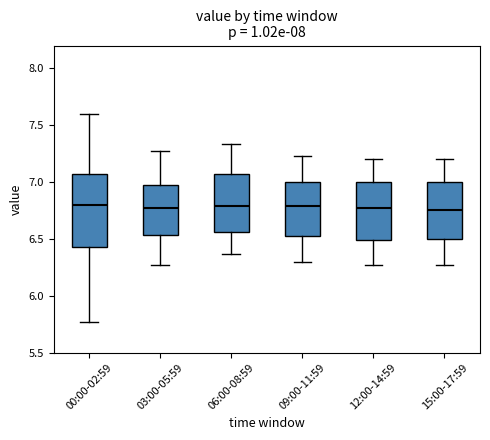

Which box is the tallest, from its lower edge to its upper edge?

00:00-02:59